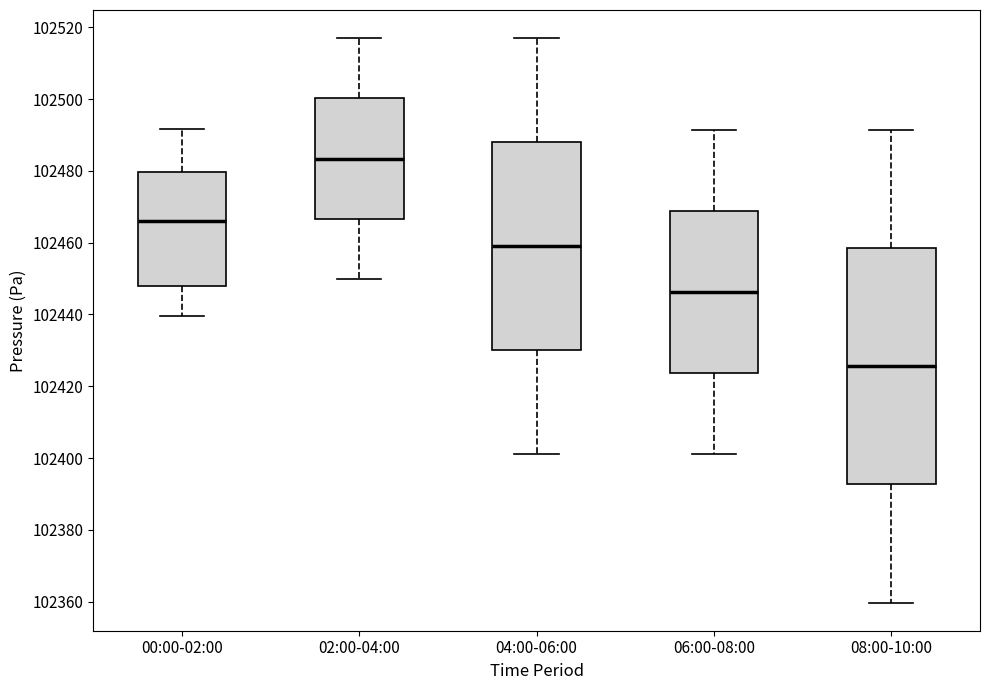

Which box is the tallest, from its lower edge to its upper edge?

08:00-10:00